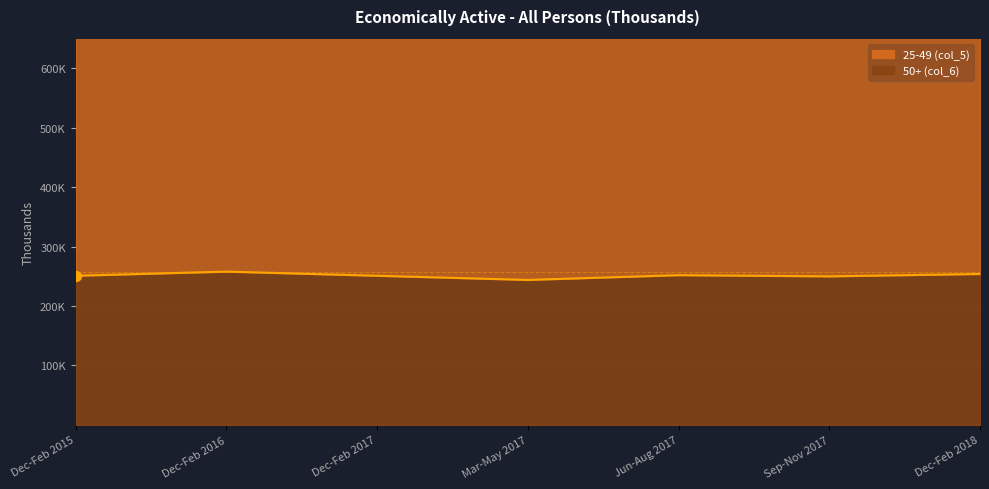

Between Mar-May 2017 and Dec-Feb 2016, which is larger?

Dec-Feb 2016